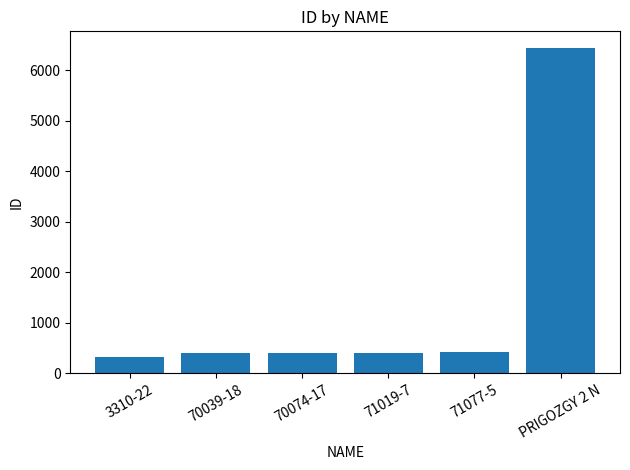

What is the ratio of the value at 3310-22 to the value at 71019-7?

0.8